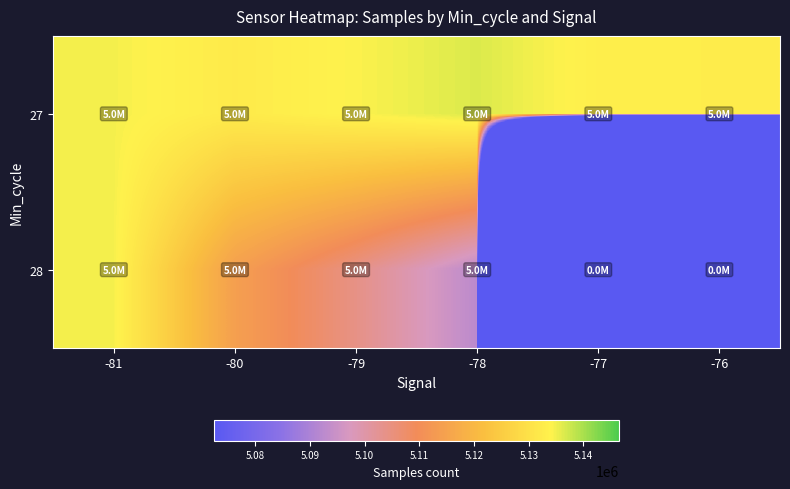

Which series has the widest spread of values?

28